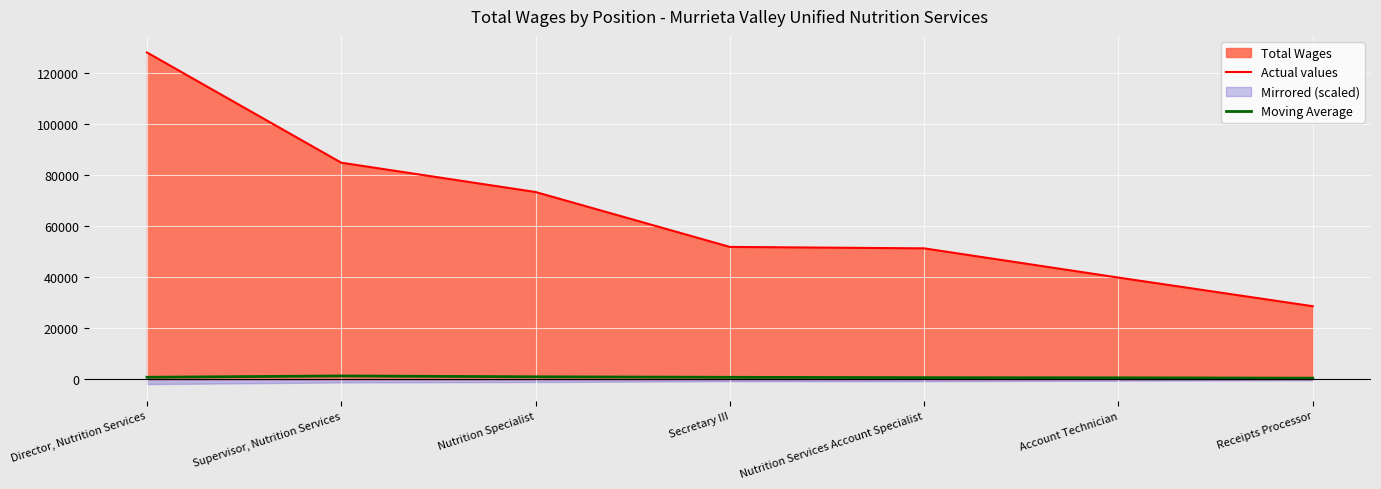

Rank the categories by Moving Average value from highest to lowest.

Supervisor, Nutrition Services, Nutrition Specialist, Director, Nutrition Services, Secretary III, Nutrition Services Account Specialist, Account Technician, Receipts Processor